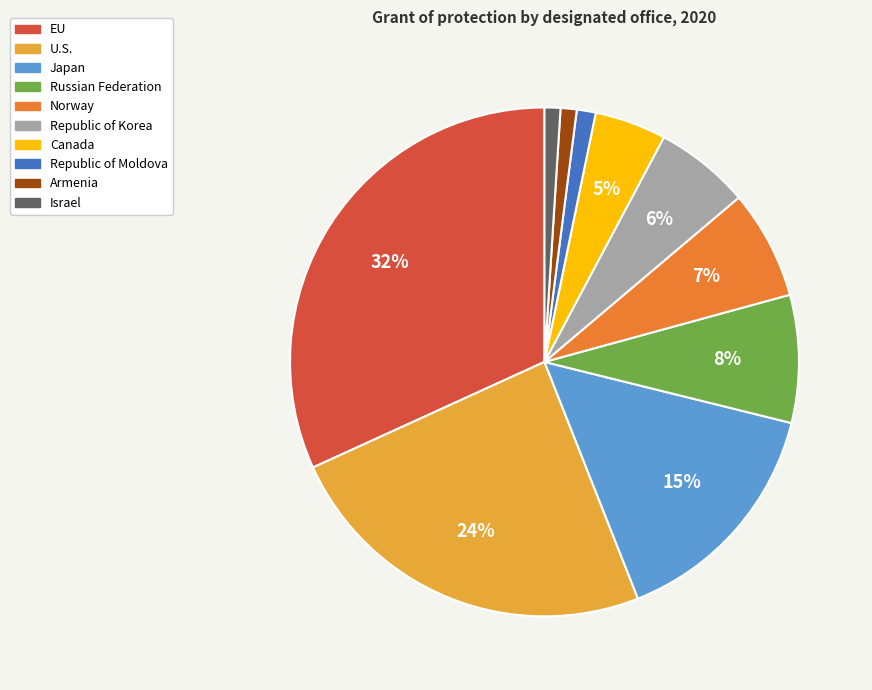

Which has a higher value, Israel or EU?

EU